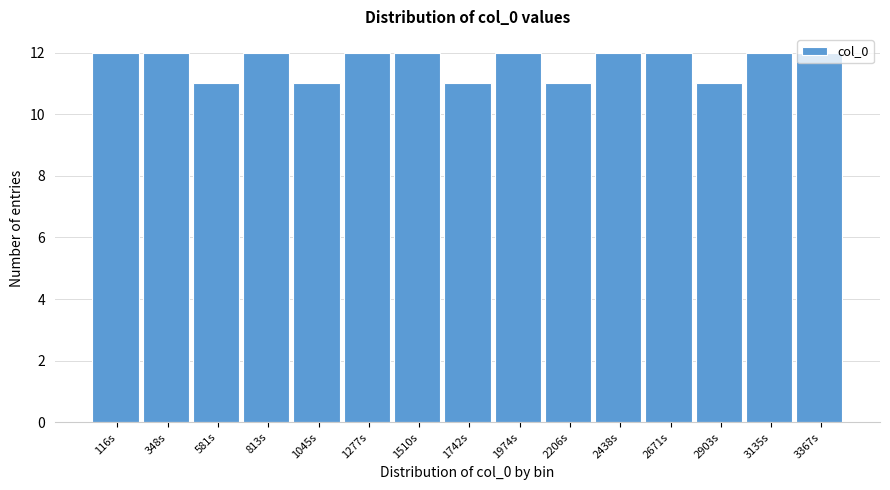

What is the greatest value displayed?

12